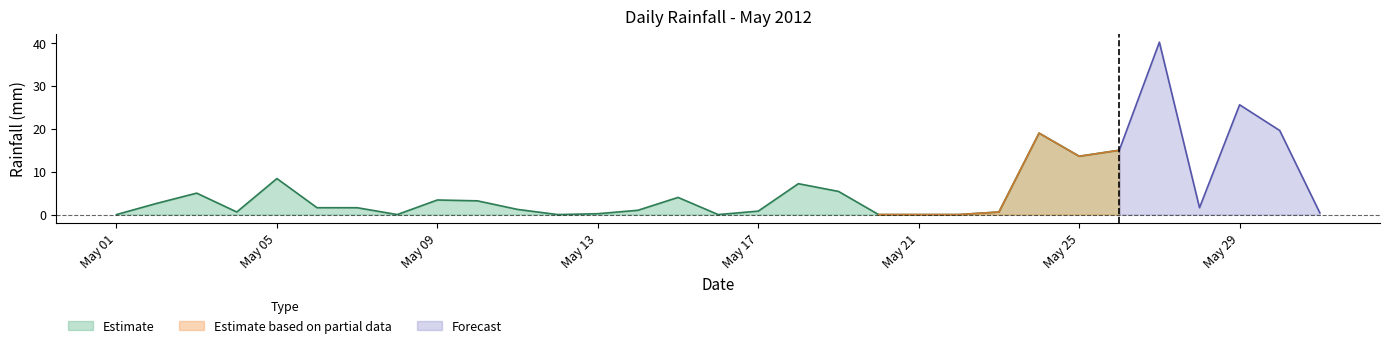

True or false: there are more than 1 points higher than both neighbors.

True